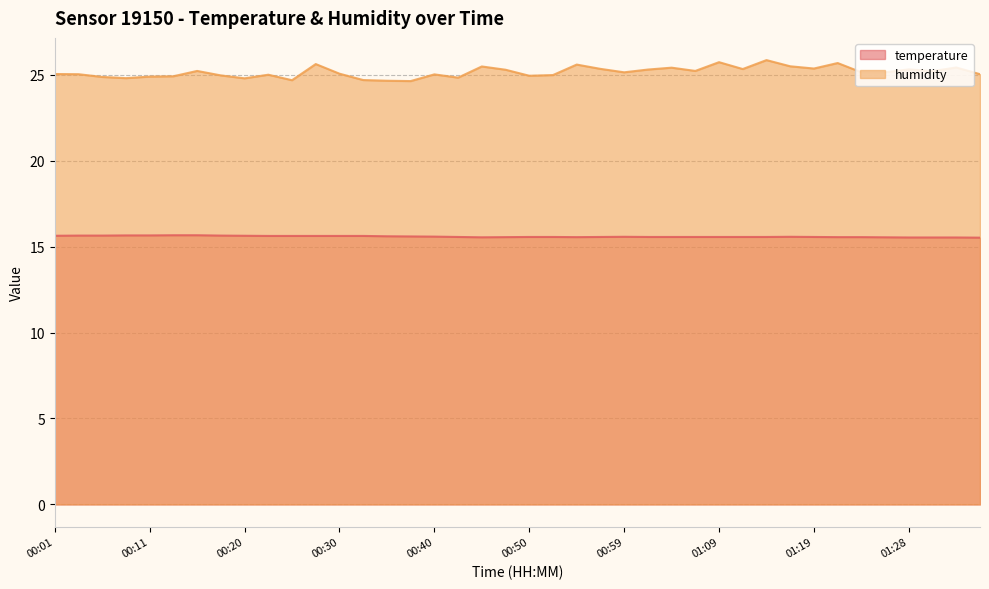

True or false: humidity has more than 1 interior local peaks.

True